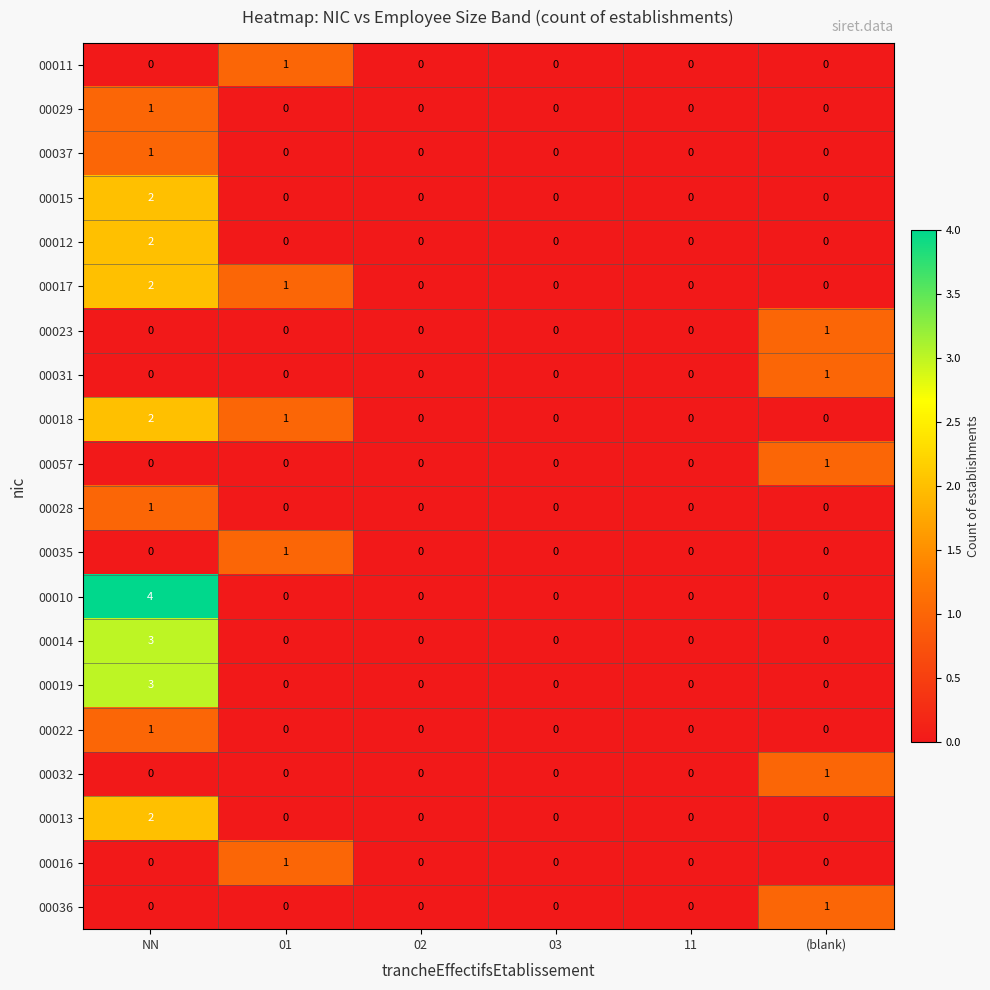

The 00022 series shows 2 at NN. True or false?

False